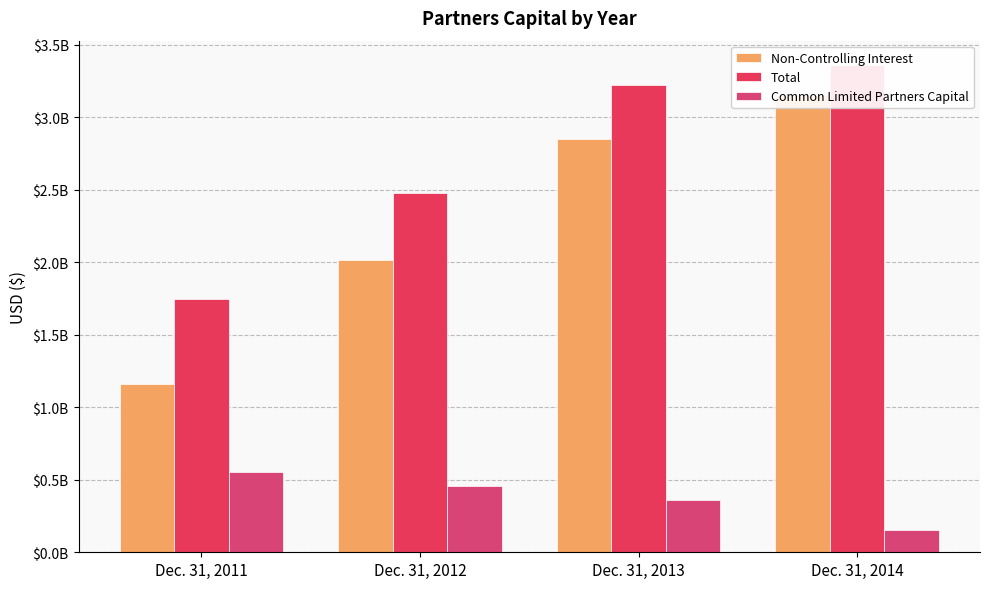

What is the difference between the second highest and minimum values in the Total series?

1478795000